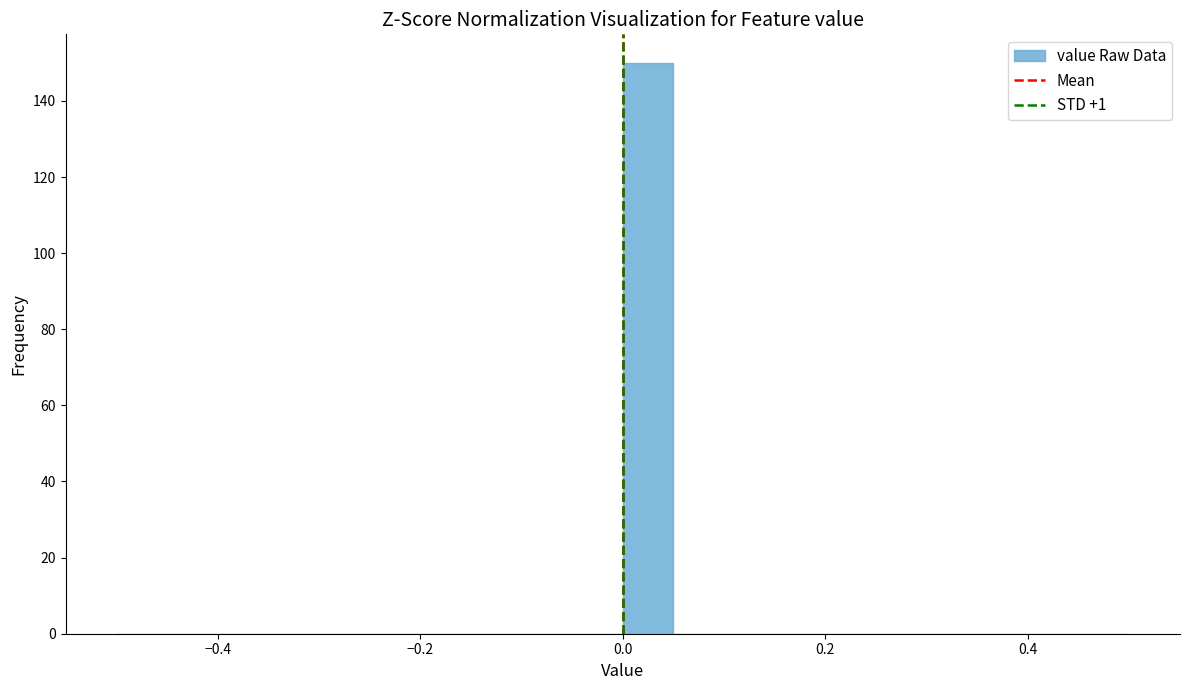

Around what value on the x-axis is the tallest bar? Give the approximate position of its centre, as read against the axis.

0.02